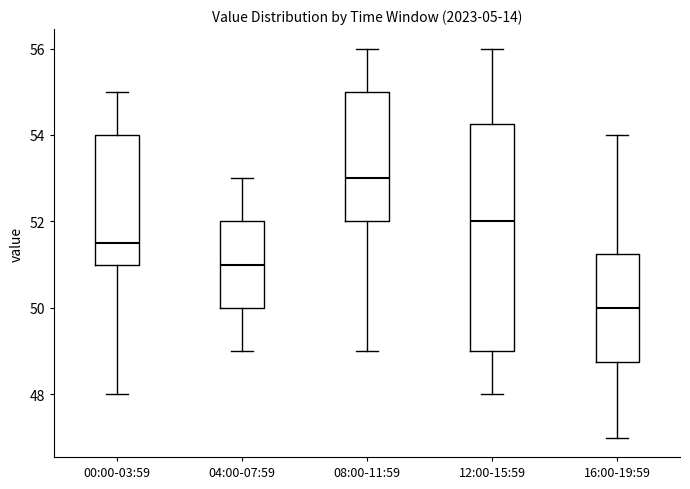

Reading left to right, read every box against the y-axis: the position of its median line, the range the box covers, and the ends of its whiskers. The values are not printed on the chart, so give them approximately, as read against the axis.

00:00-03:59: median 51.6, box 51.0 to 54.0, whiskers 48.0 to 55.0
04:00-07:59: median 51.0, box 50.0 to 52.0, whiskers 49.0 to 53.0
08:00-11:59: median 53.0, box 52.0 to 55.0, whiskers 49.0 to 56.0
12:00-15:59: median 52.0, box 49.0 to 54.2, whiskers 48.0 to 56.0
16:00-19:59: median 50.0, box 48.8 to 51.2, whiskers 47.0 to 54.0